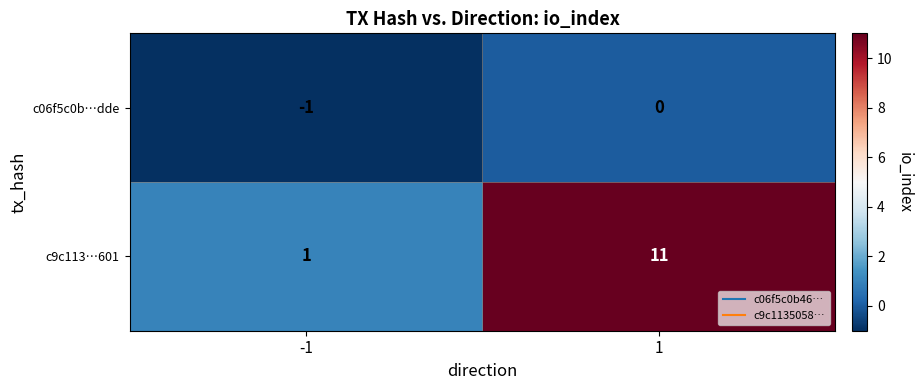

What is the greatest value displayed?

11